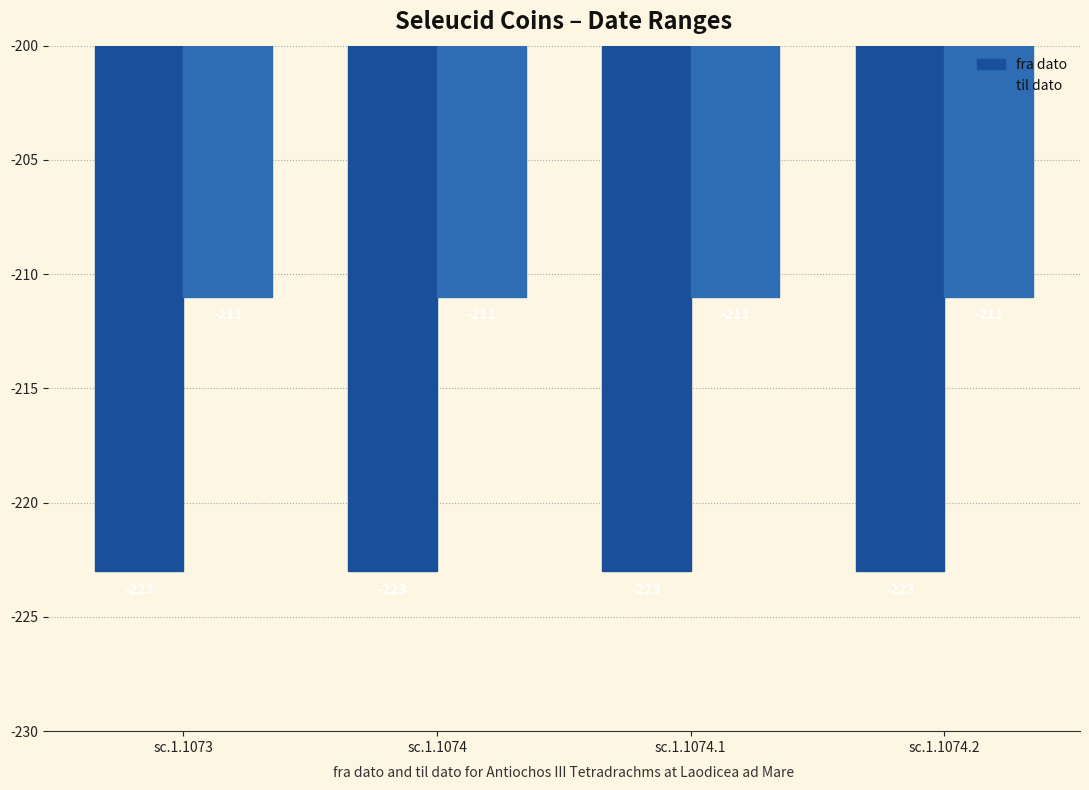

How many categories are shown in the chart?

4